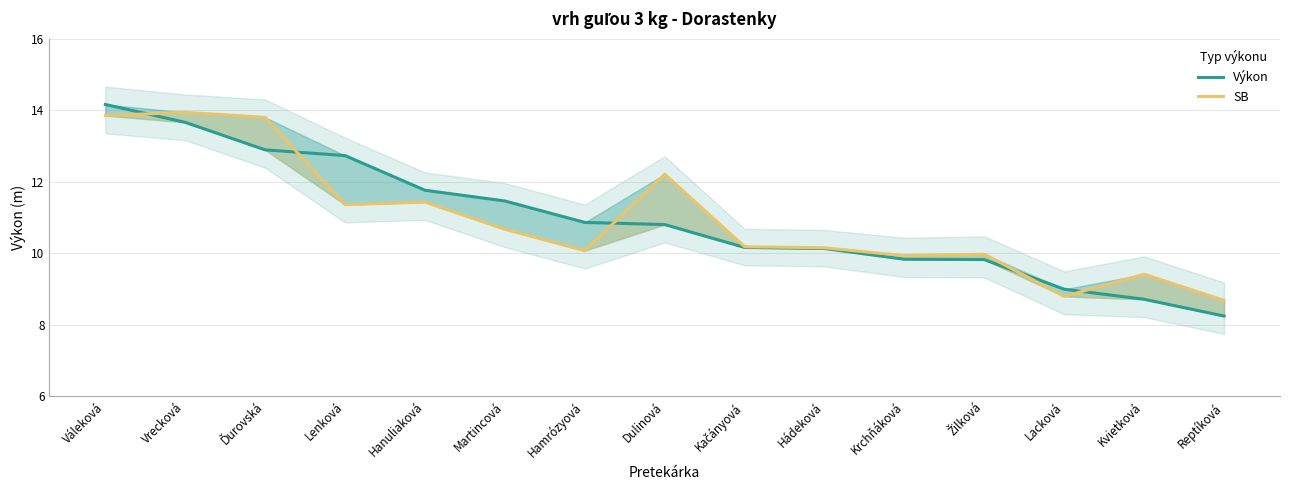

The Výkon series shows 4.1 at Kvietková. True or false?

False